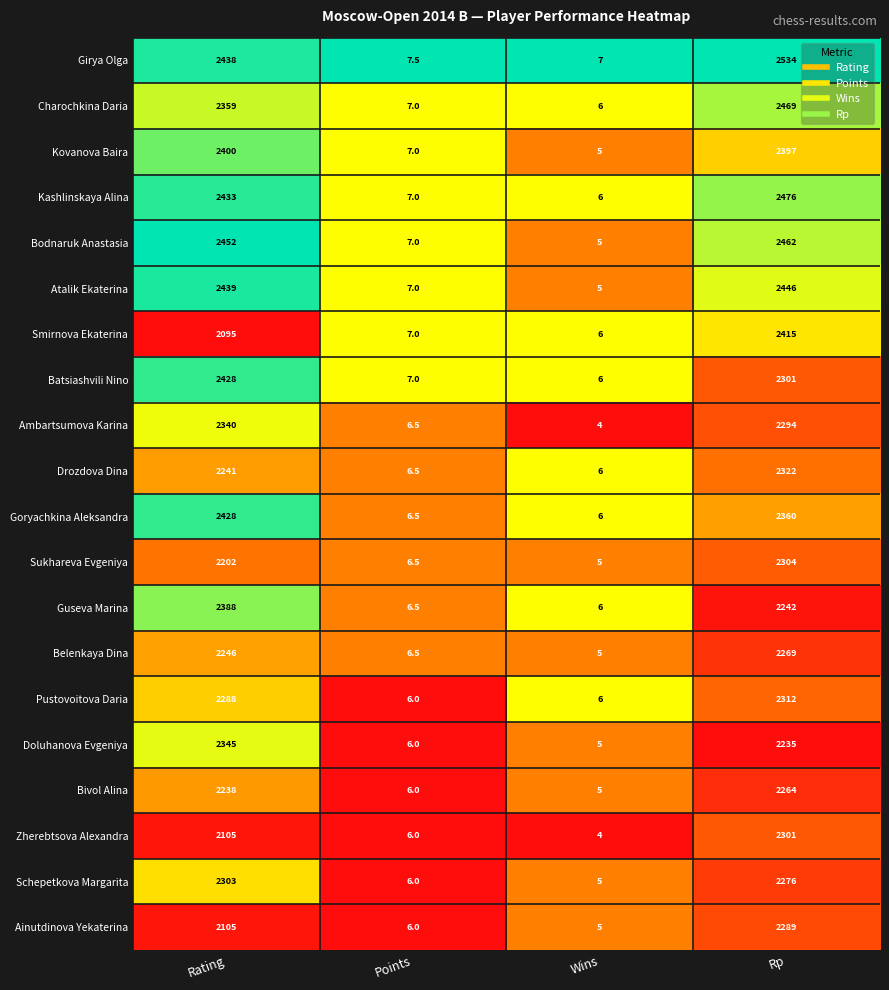

What is the difference between the highest and lowest values at Rating?

357.0